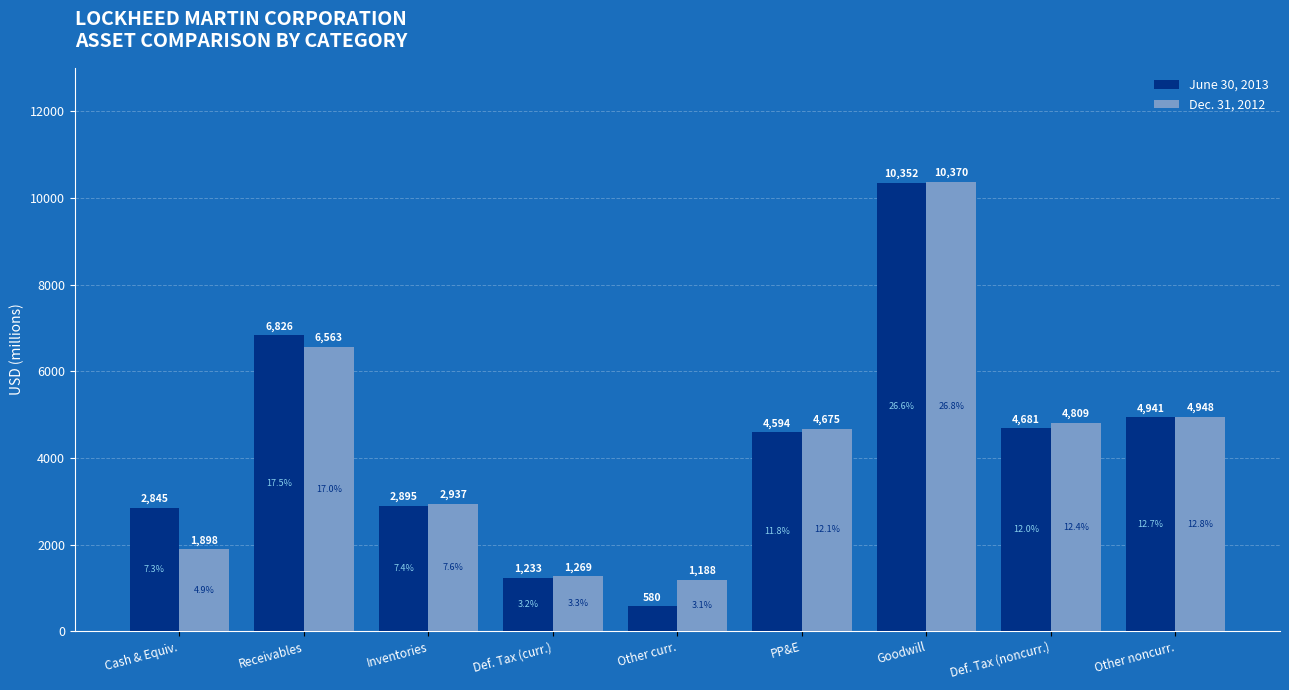

How many bars are there in each group?

2